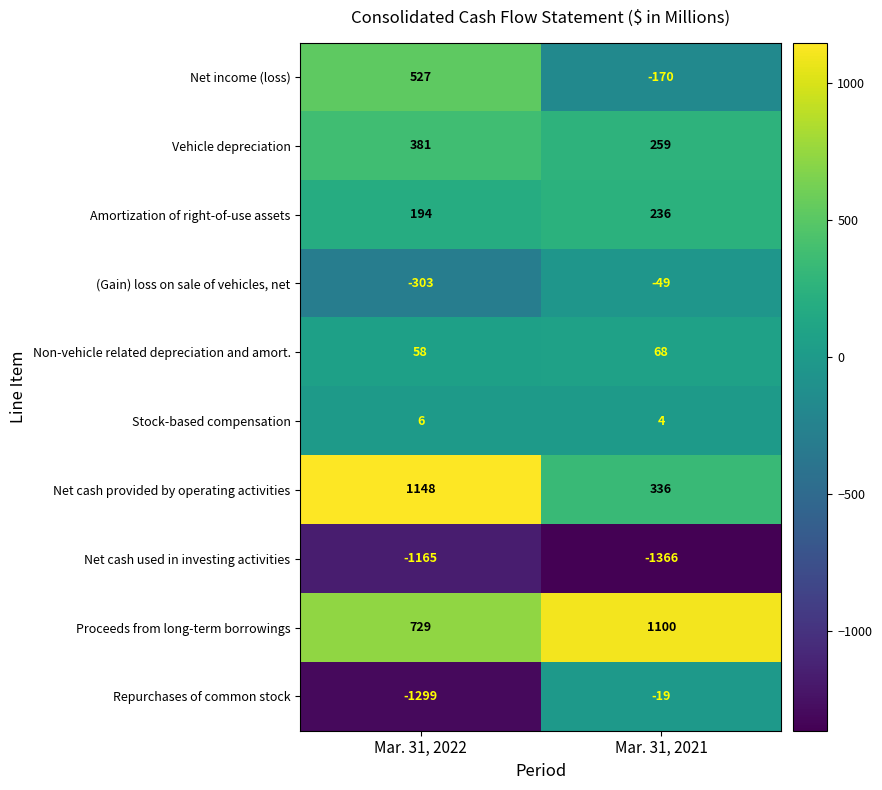

Which series has the largest total across all categories?

Proceeds from long-term borrowings